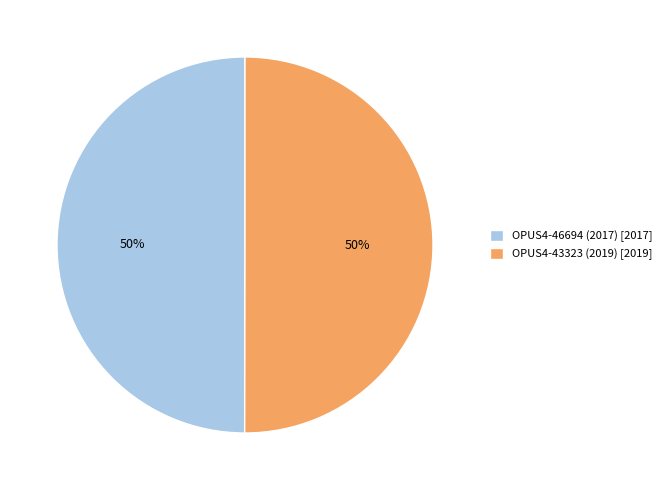

To the nearest percent, what portion does OPUS4-46694 (2017) represent?

50%